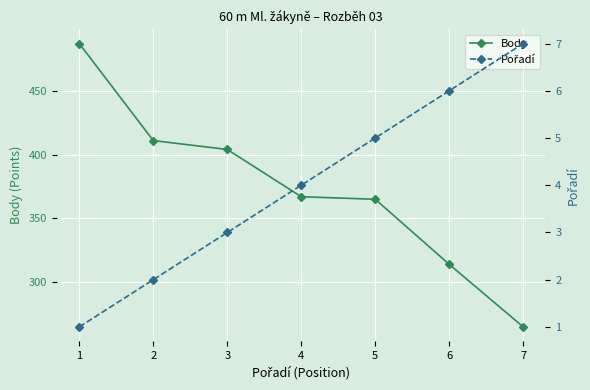

What is the total value across all series at 5?

370